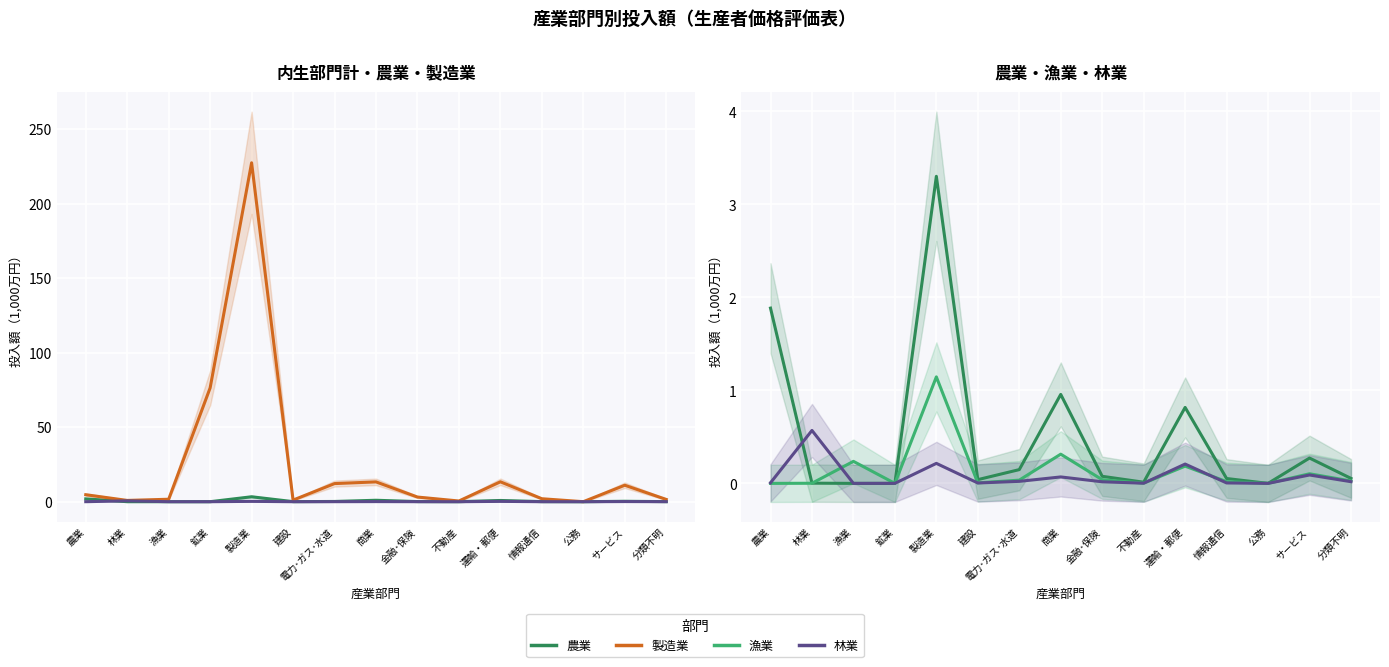

Where is the first local maximum for 製造業?

製造業